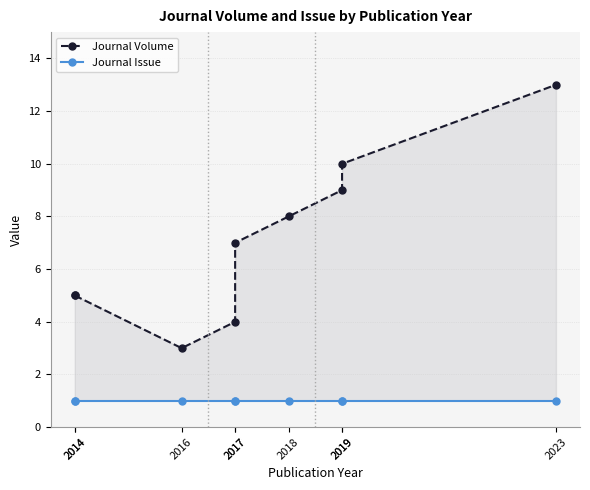

Where is the first local minimum for Journal Volume?

2016